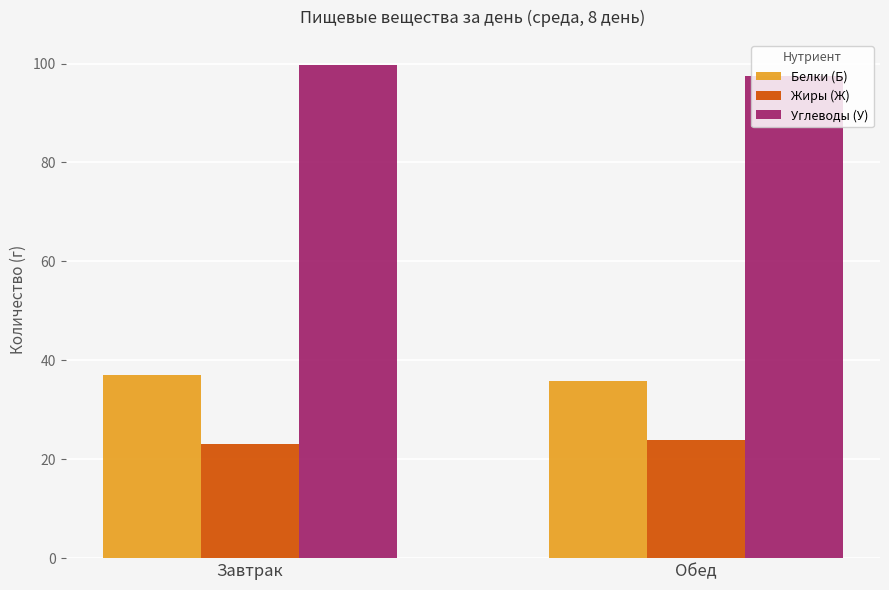

Read the Жиры (Ж) value at Завтрак.

23.1